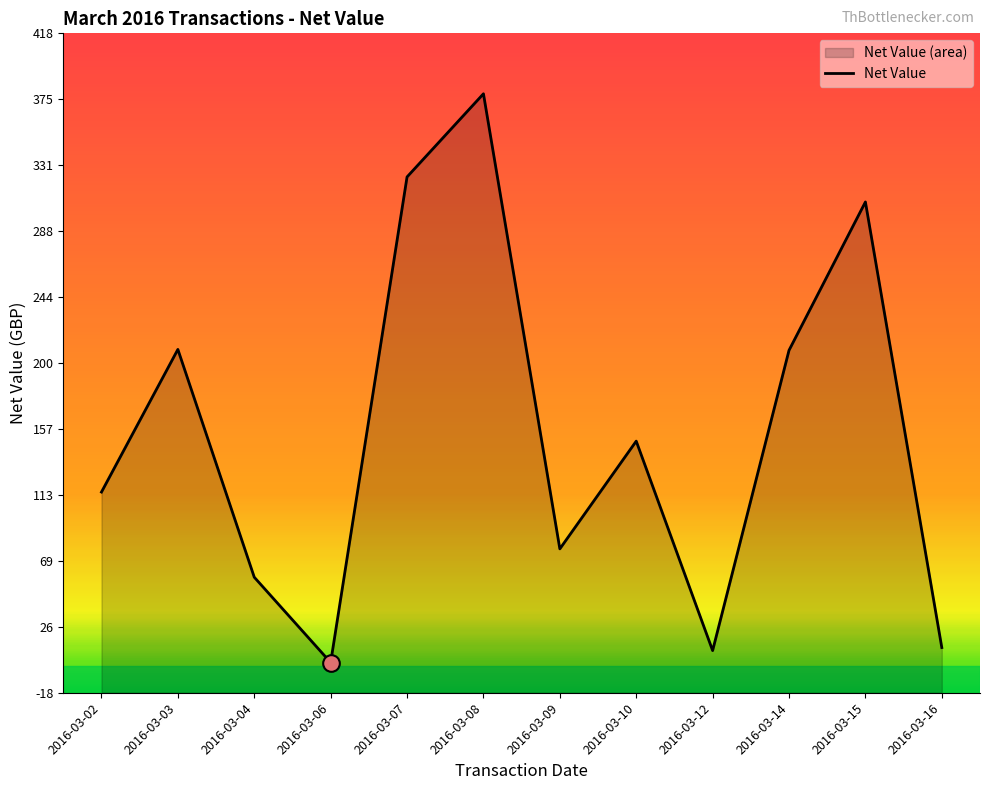

What is the value of the 3rd point from the left?

58.5